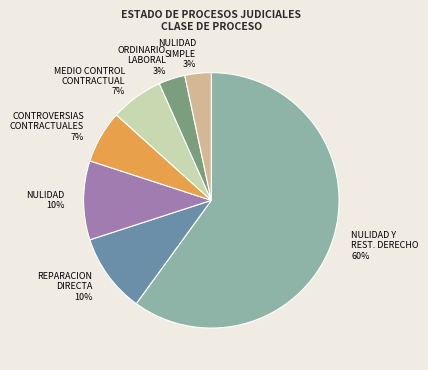

To the nearest percent, what is the average slice percentage?

14%